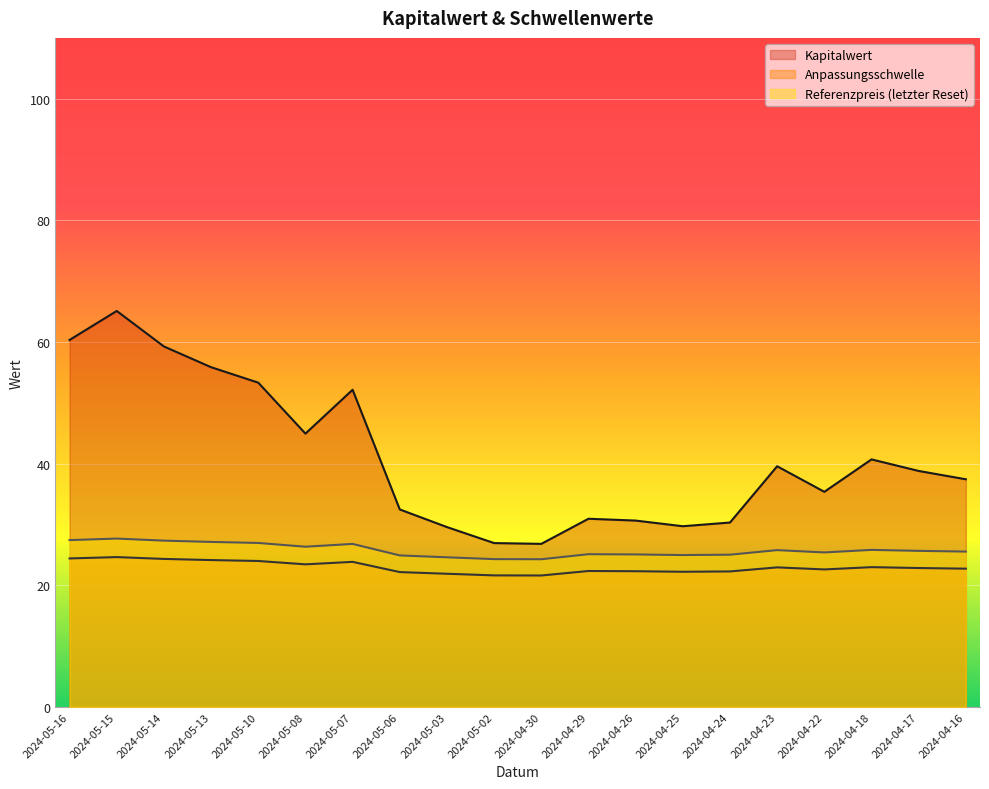

Reading left to right, list all the values displayed in this chart.

Kapitalwert: 2024-05-16=60.3	2024-05-15=65.1	2024-05-14=59.3	2024-05-13=55.9	2024-05-10=53.3	2024-05-08=44.9	2024-05-07=52.1	2024-05-06=32.5	2024-05-03=29.6	2024-05-02=26.9	2024-04-30=26.8	2024-04-29=30.9	2024-04-26=30.6	2024-04-25=29.7	2024-04-24=30.3	2024-04-23=39.6	2024-04-22=35.4	2024-04-18=40.7	2024-04-17=38.8	2024-04-16=37.4
Anpassungsschwelle: 2024-05-16=24.4	2024-05-15=24.6	2024-05-14=24.3	2024-05-13=24.1	2024-05-10=24.0	2024-05-08=23.4	2024-05-07=23.8	2024-05-06=22.2	2024-05-03=21.9	2024-05-02=21.6	2024-04-30=21.6	2024-04-29=22.3	2024-04-26=22.3	2024-04-25=22.2	2024-04-24=22.3	2024-04-23=22.9	2024-04-22=22.6	2024-04-18=23.0	2024-04-17=22.8	2024-04-16=22.7
Referenzpreis (letzter Reset): 2024-05-16=27.4	2024-05-15=27.7	2024-05-14=27.3	2024-05-13=27.1	2024-05-10=26.9	2024-05-08=26.3	2024-05-07=26.8	2024-05-06=24.9	2024-05-03=24.6	2024-05-02=24.3	2024-04-30=24.3	2024-04-29=25.1	2024-04-26=25.1	2024-04-25=25.0	2024-04-24=25.0	2024-04-23=25.8	2024-04-22=25.4	2024-04-18=25.8	2024-04-17=25.6	2024-04-16=25.5